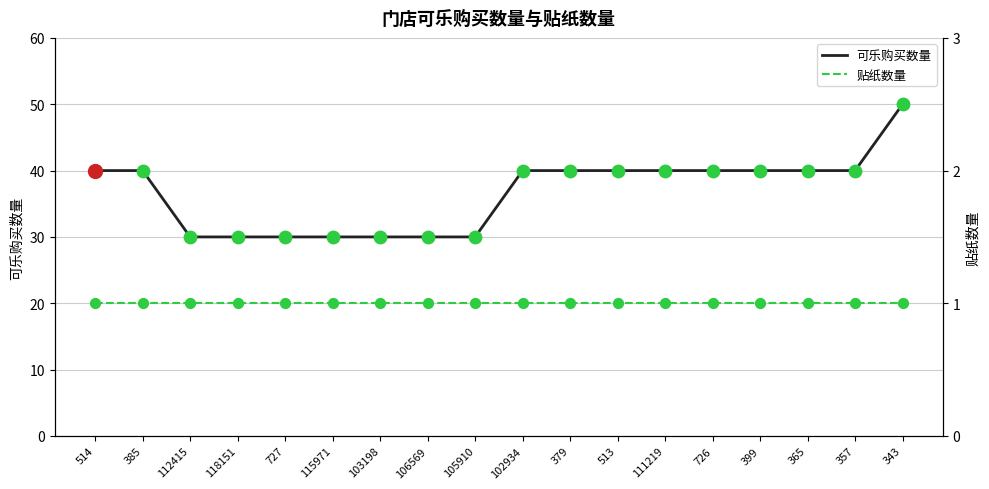

What are all the series names shown in the legend?

可乐购买数量, 贴纸数量